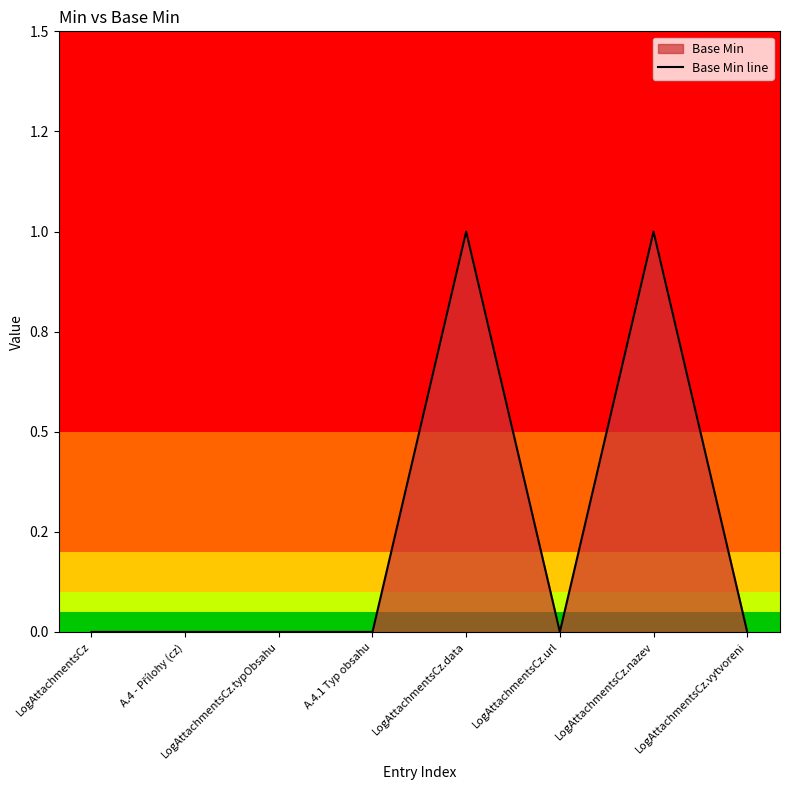

At which category does the data reach its first local peak?

LogAttachmentsCz.data